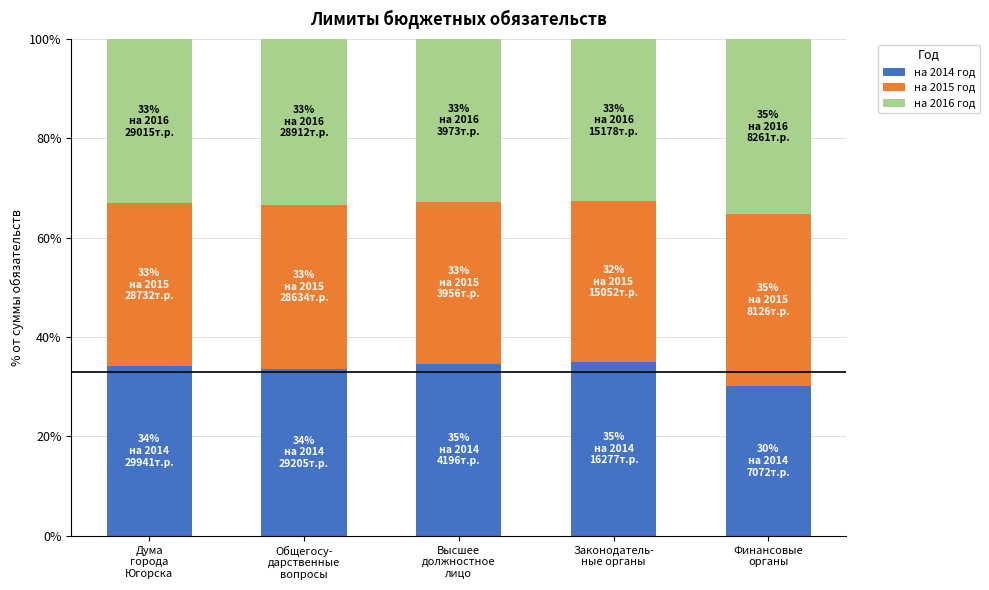

What is the lowest value of the на 2014 год series?

30.1